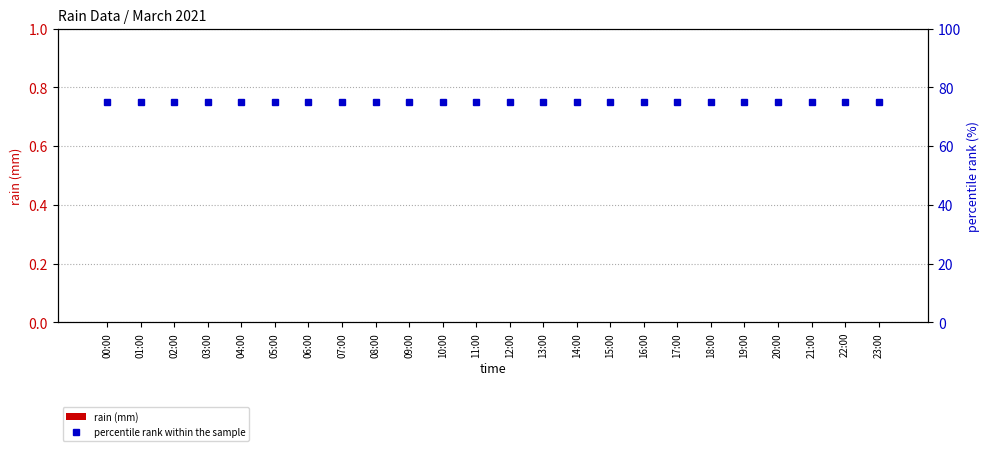

Which has a higher value, 14:00 or 01:00?

14:00